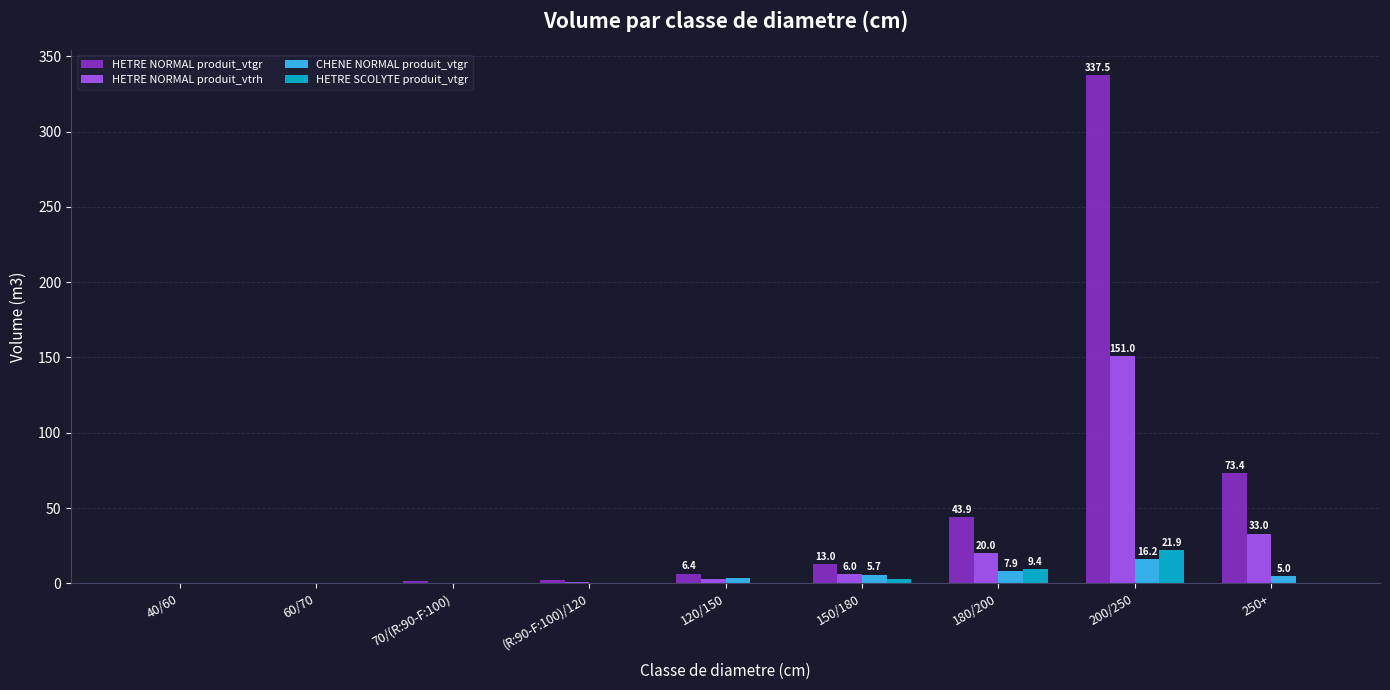

At which label is HETRE NORMAL produit_vtgr closest to 168?

250+